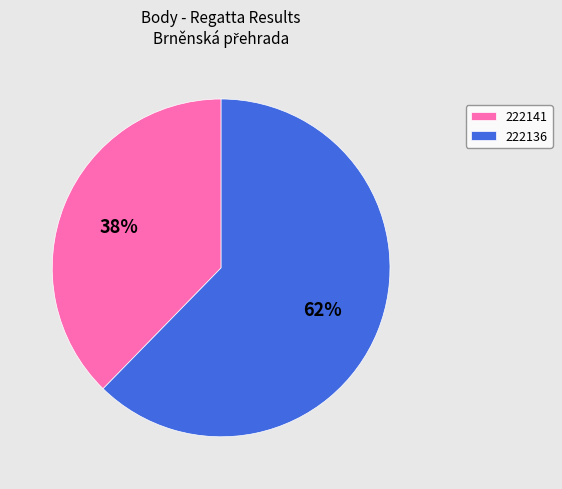

Which has a higher value, 222136 or 222141?

222136